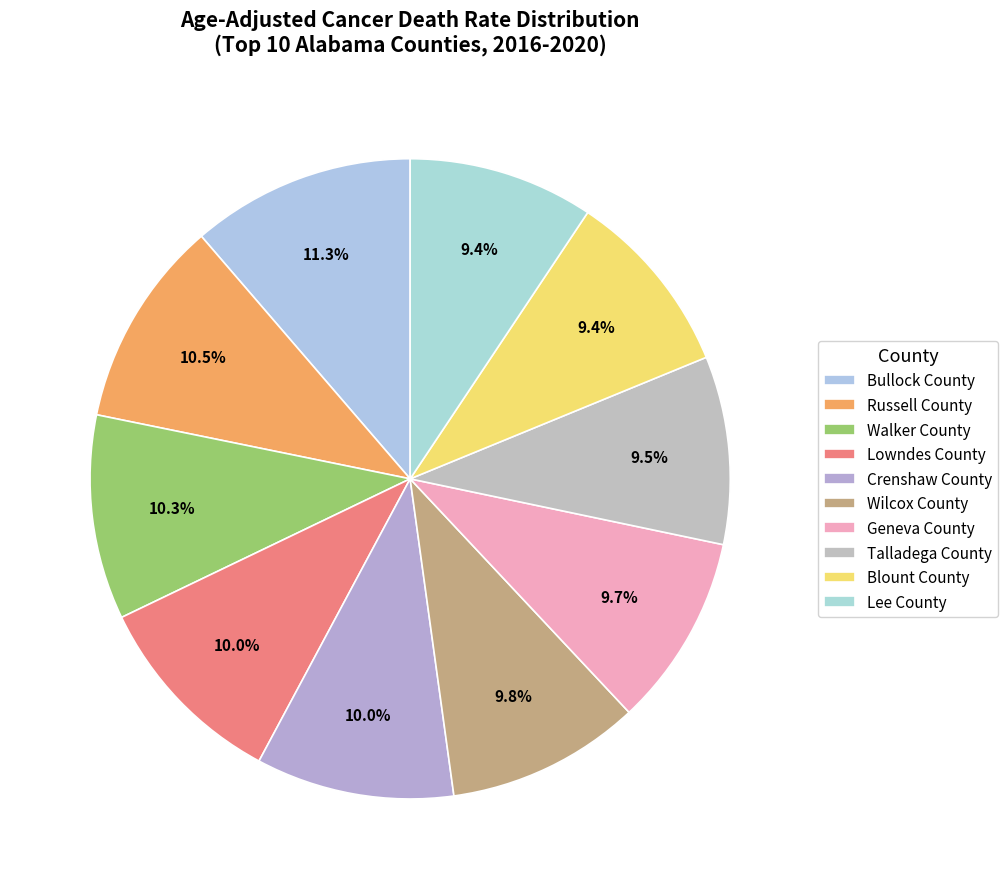

What is the largest slice in the pie chart?

Bullock County